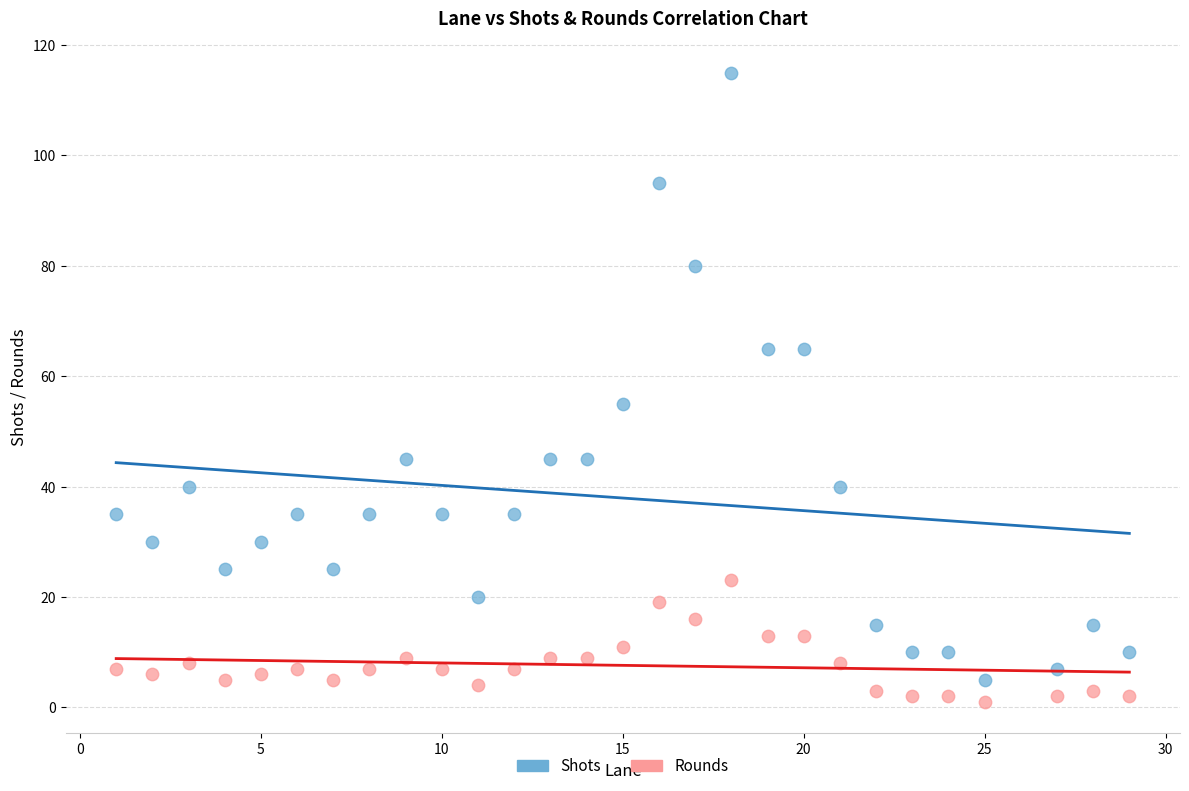

Which series has the widest spread of Y values?

Shots